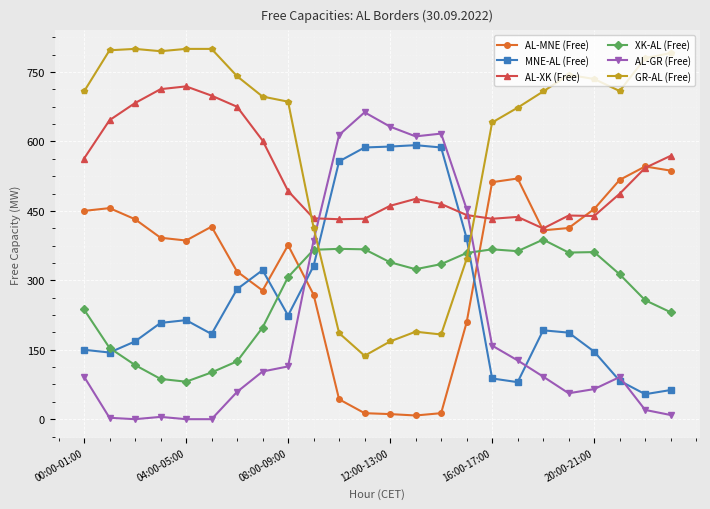

Which series ends up on top after the final intersection of MNE-AL (Free) and GR-AL (Free)?

GR-AL (Free)